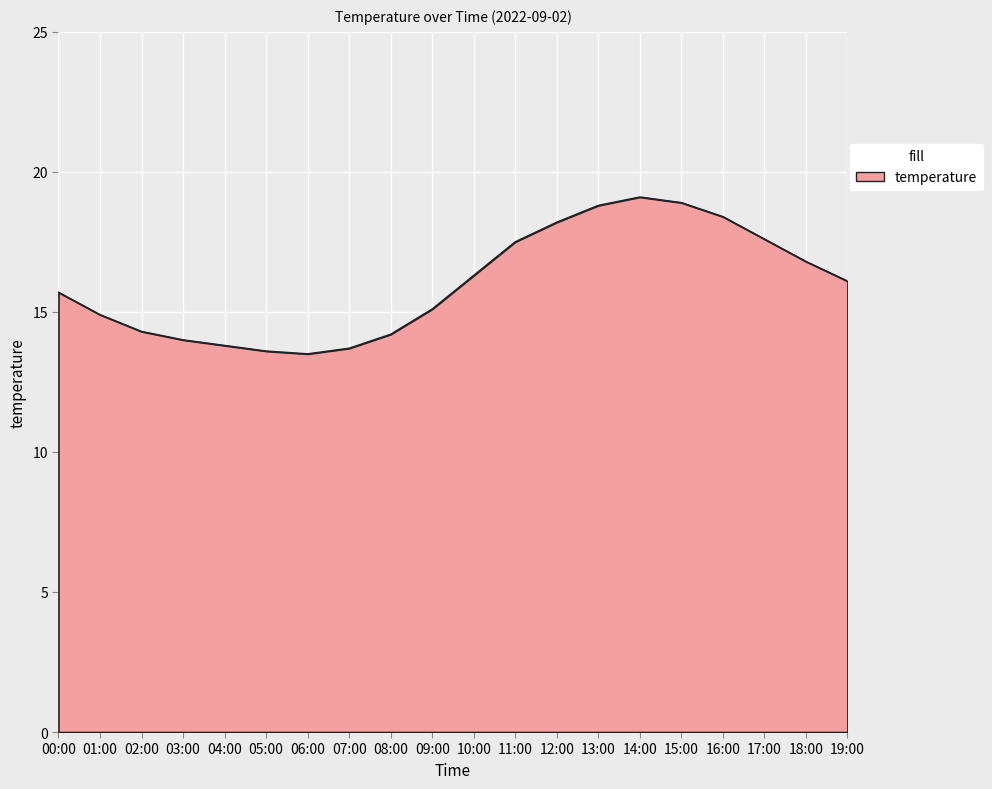

Where is the first local maximum?

14:00